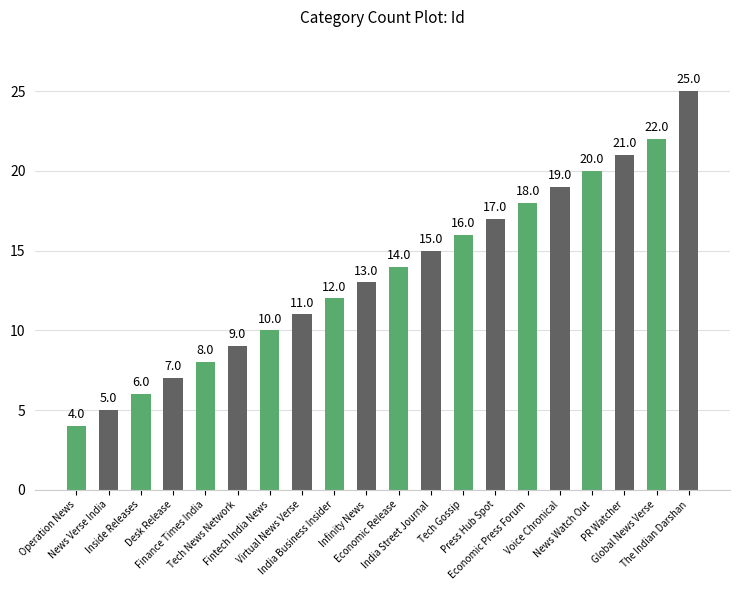

How many data points are less than 14?

10